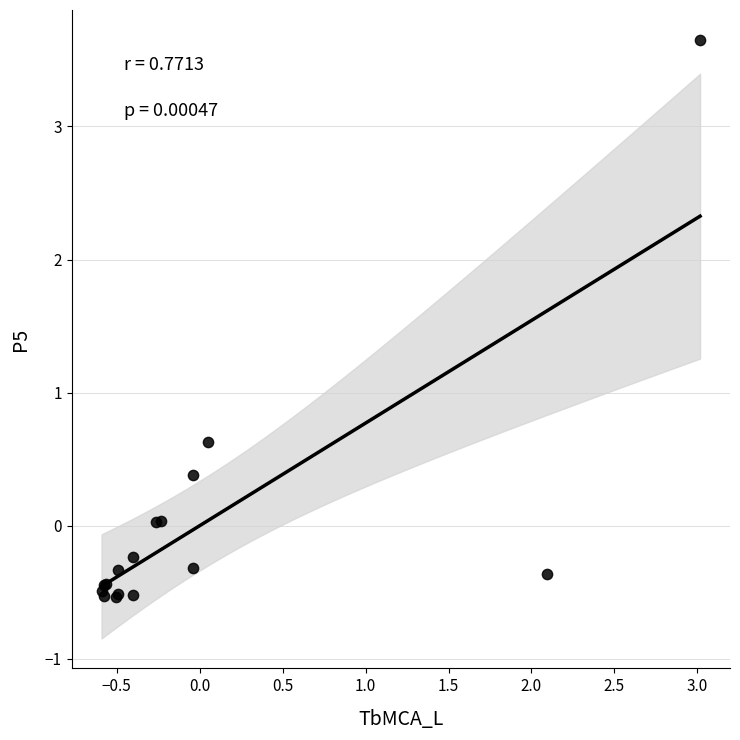

What Y value in the scatter plot is closest to 1?

0.6